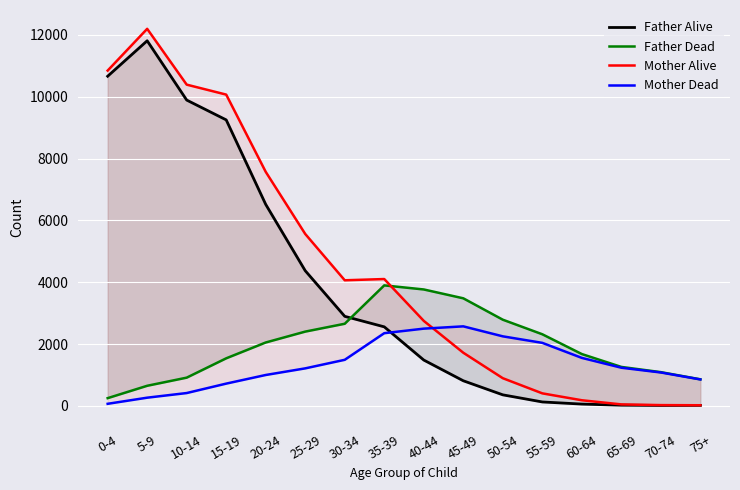

What are all the series names shown in the legend?

Father Alive, Father Dead, Mother Alive, Mother Dead